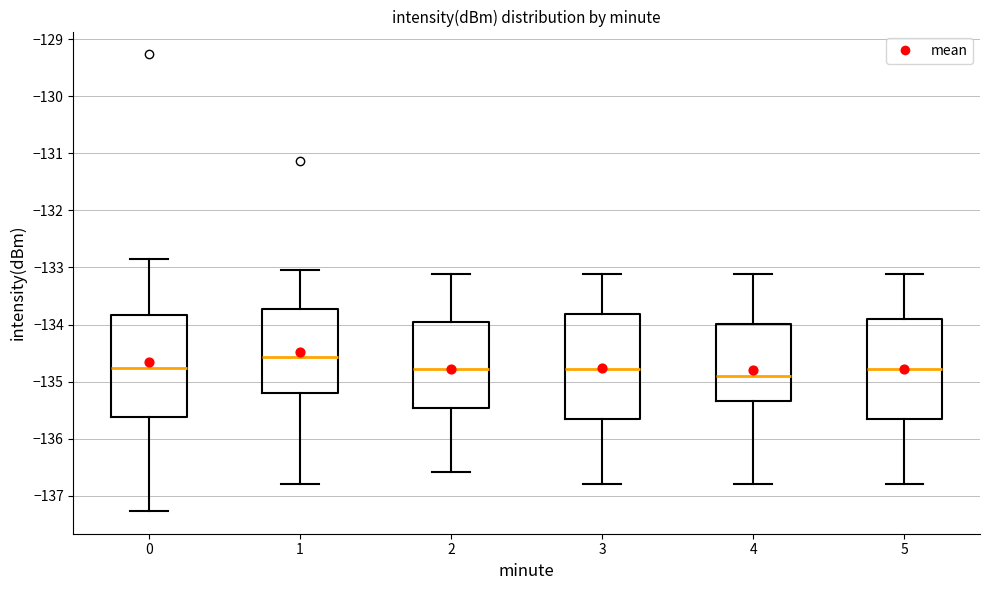

Reading left to right, read every box against the y-axis: the position of its median line, the range the box covers, and the ends of its whiskers. The values are not printed on the chart, so give them approximately, as read against the axis.

0: median -134.8, box -135.6 to -133.8, whiskers -137.3 to -132.9
1: median -134.6, box -135.2 to -133.7, whiskers -136.8 to -133.0
2: median -134.8, box -135.5 to -134.0, whiskers -136.6 to -133.1
3: median -134.8, box -135.7 to -133.8, whiskers -136.8 to -133.1
4: median -134.9, box -135.3 to -134.0, whiskers -136.8 to -133.1
5: median -134.8, box -135.7 to -133.9, whiskers -136.8 to -133.1